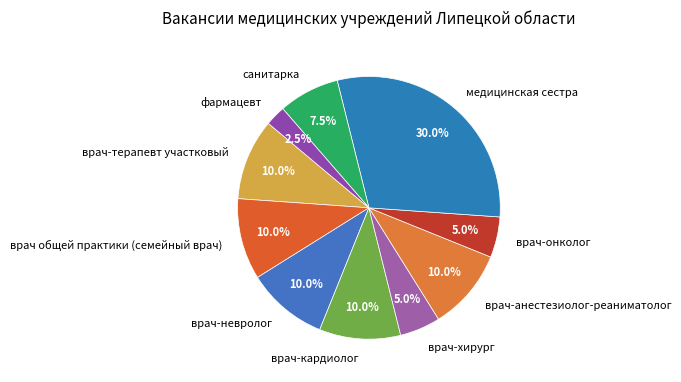

Between врач-кардиолог and фармацевт, which is larger?

врач-кардиолог